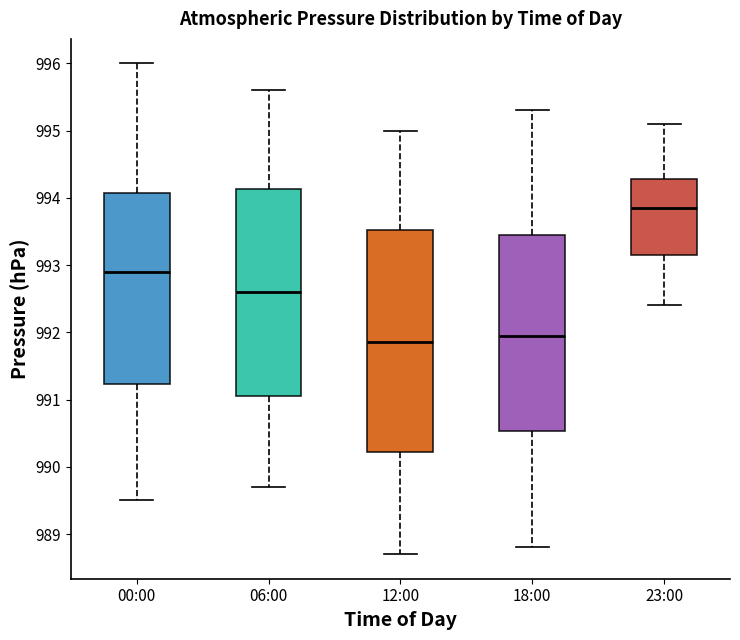

Which box has the highest median line?

23:00